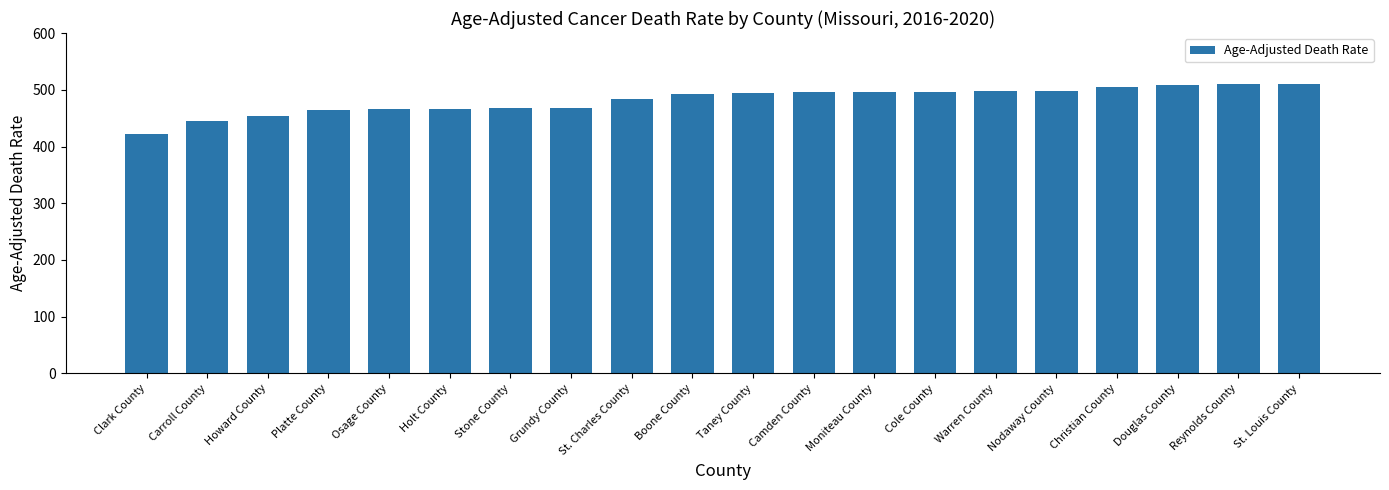

What is the label of the 20th bar from the right?

Clark County